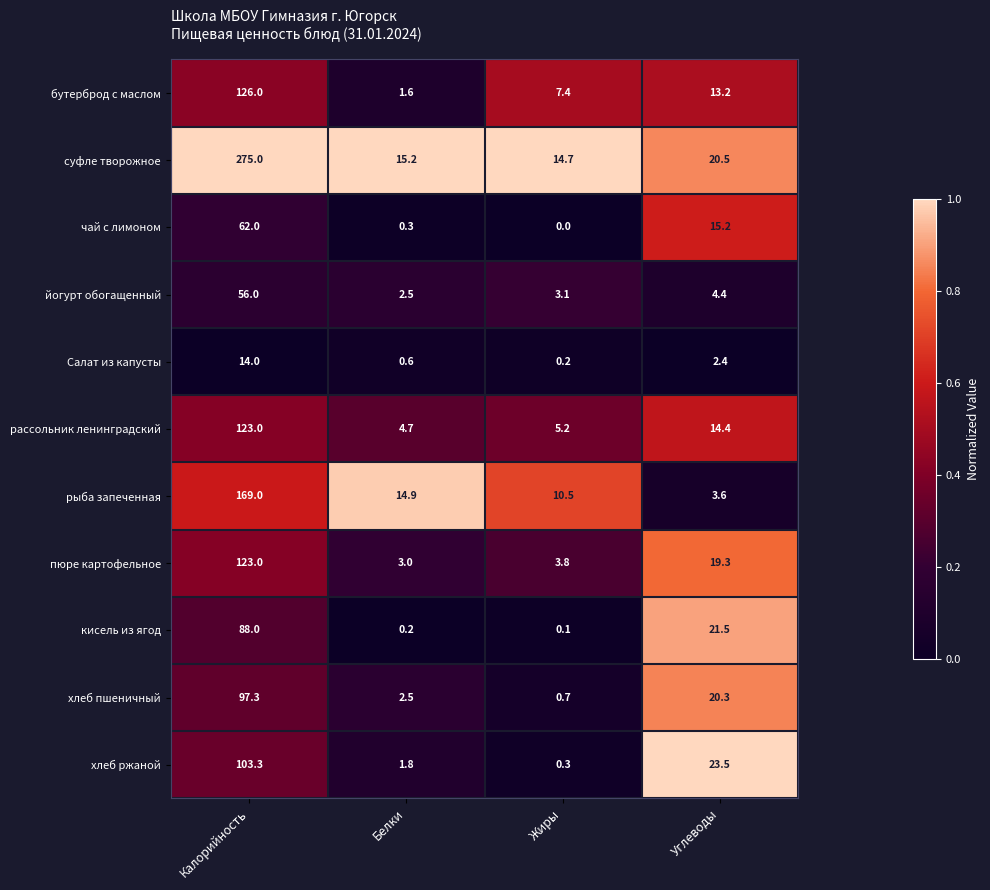

How many categories are shown in the chart?

4